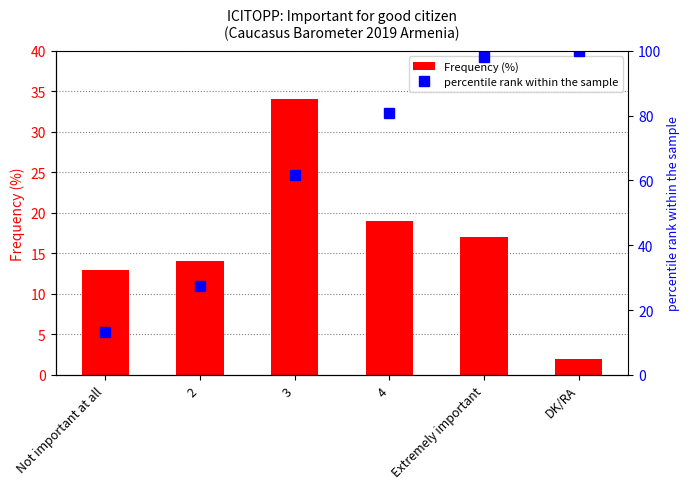

The percentile rank within the sample series shows 39.1 at 2. True or false?

False